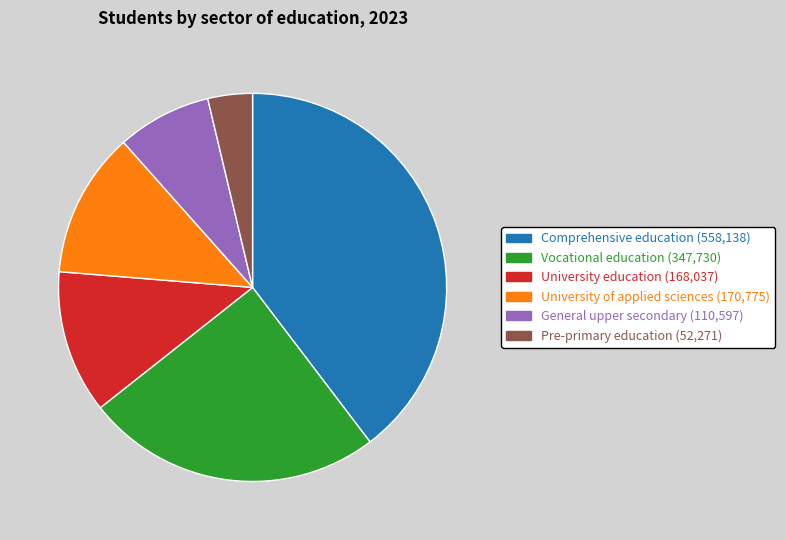

Is there a majority slice in this chart?

No